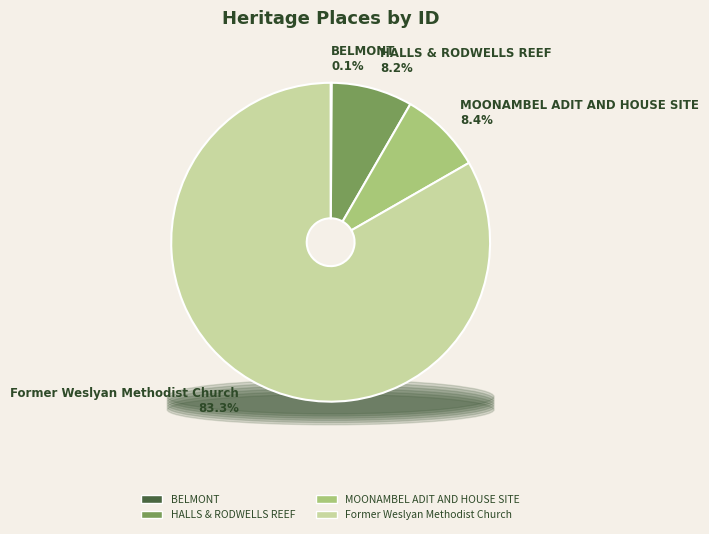

What is the smallest slice in the pie chart?

BELMONT